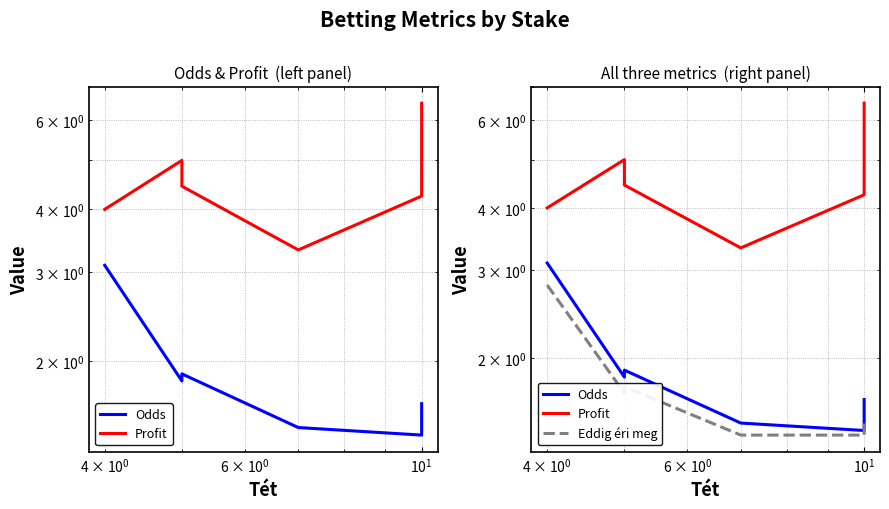

The value of Odds at $\mathdefault{10^{-1}}$ is 4.8. True or false?

False